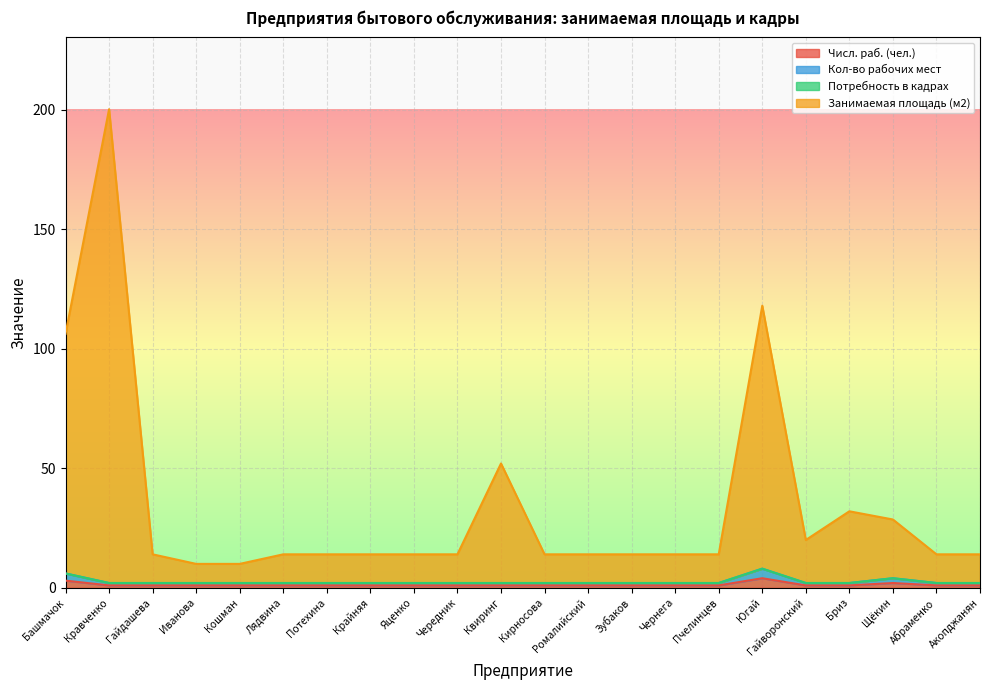

What is the label of the 22nd point from the left?

Акопджанян